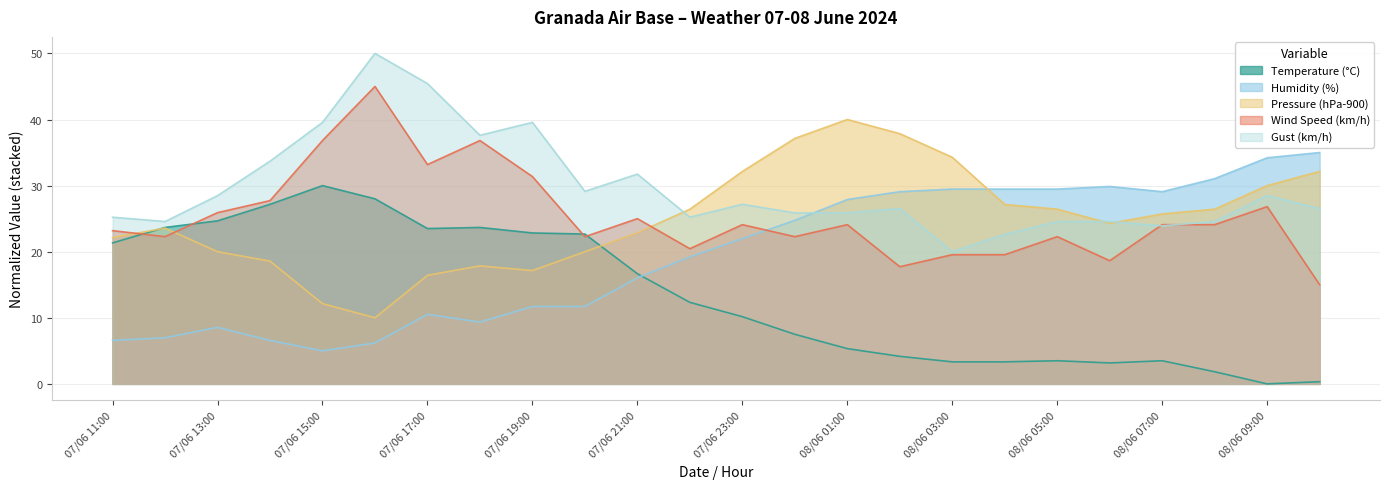

Which series ends up on top after the final intersection of Temperature (°C) and Humidity (%)?

Humidity (%)